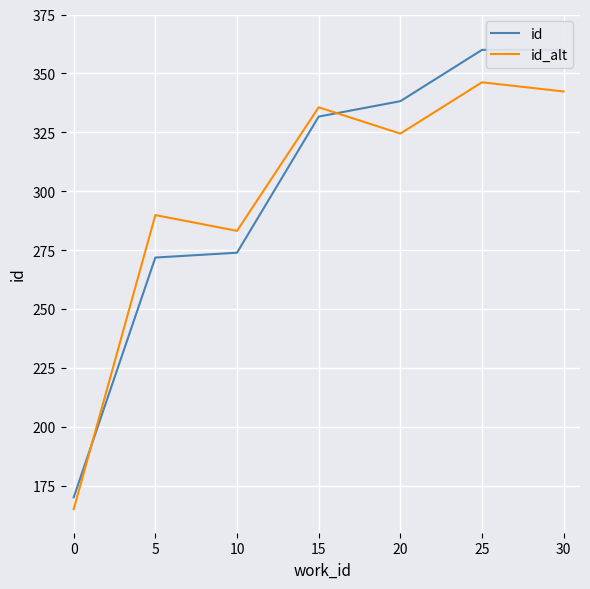

What is the greatest value displayed?

360.0